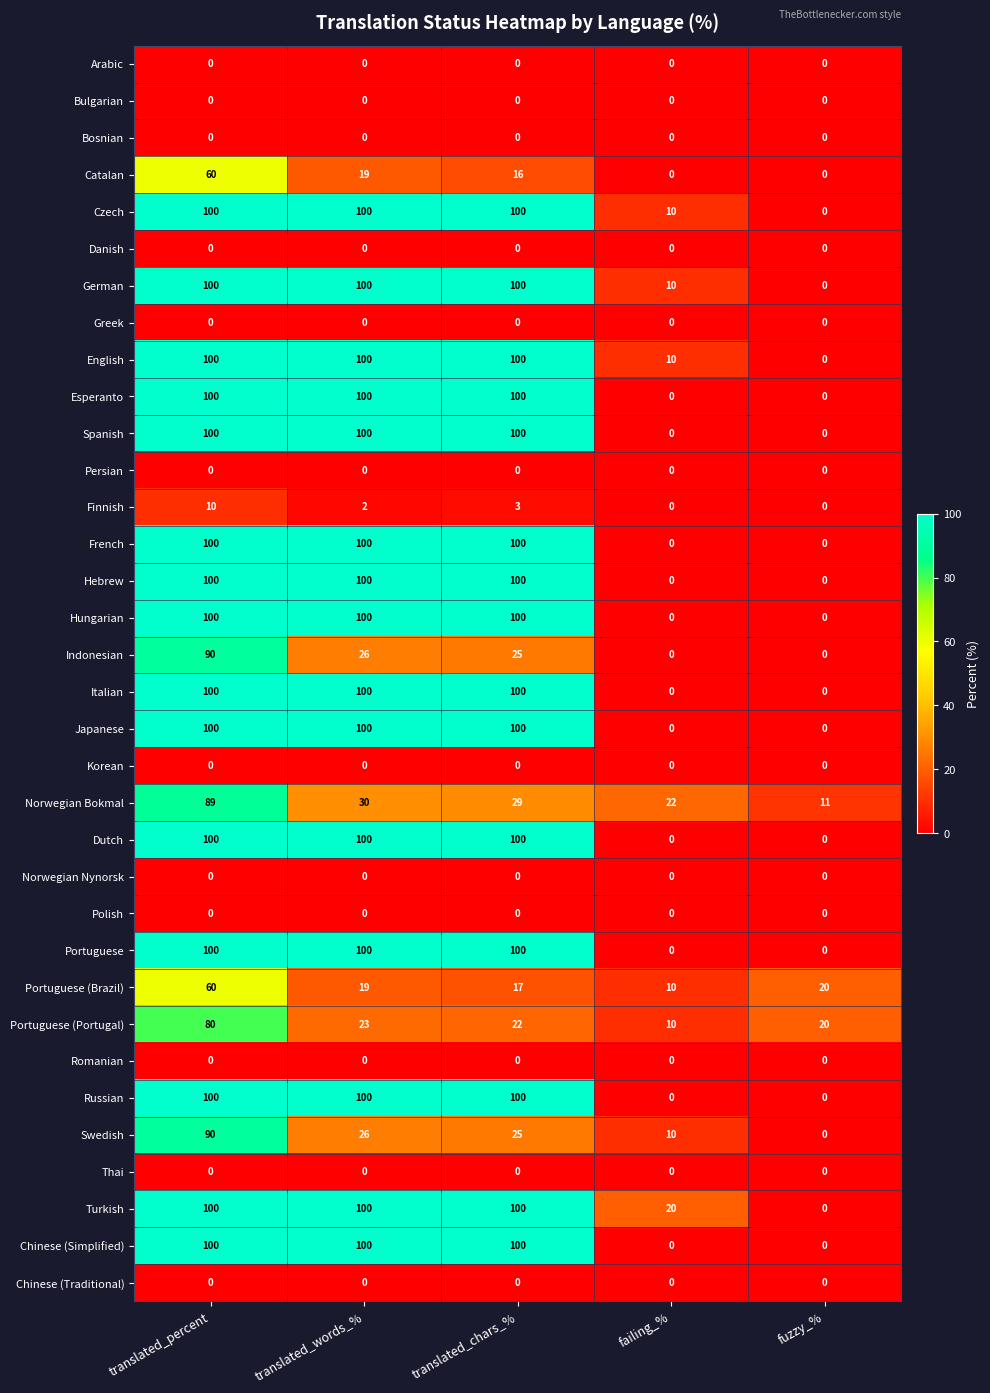

What is the total value across all series at translated_percent?

1979